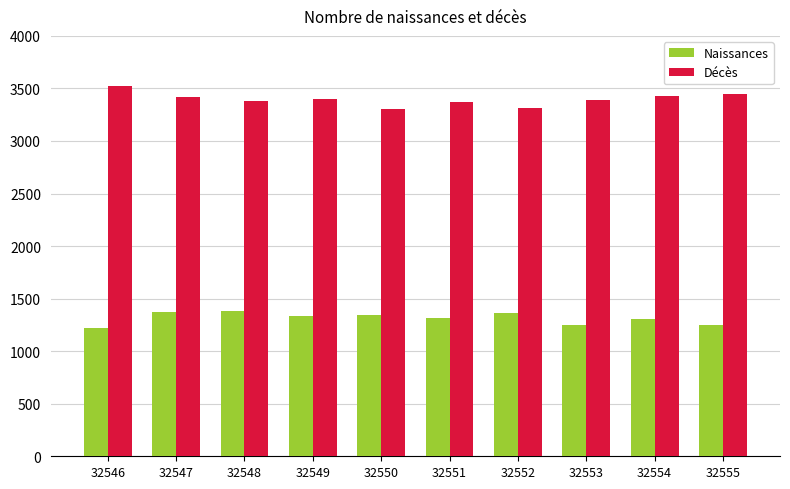

What is the spread (max minus min) of values at 32550?

1964